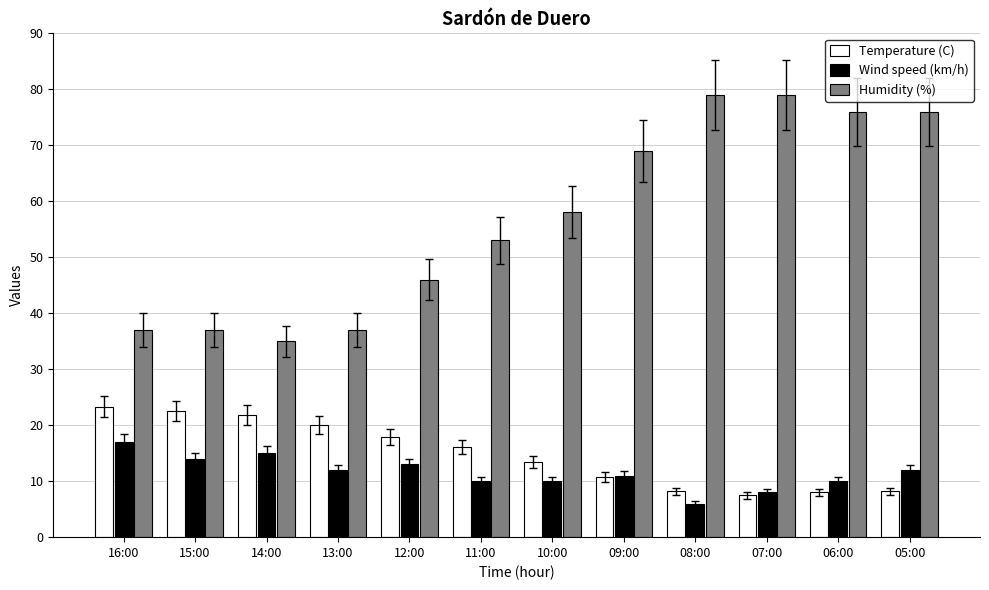

How many bars are there in each group?

3